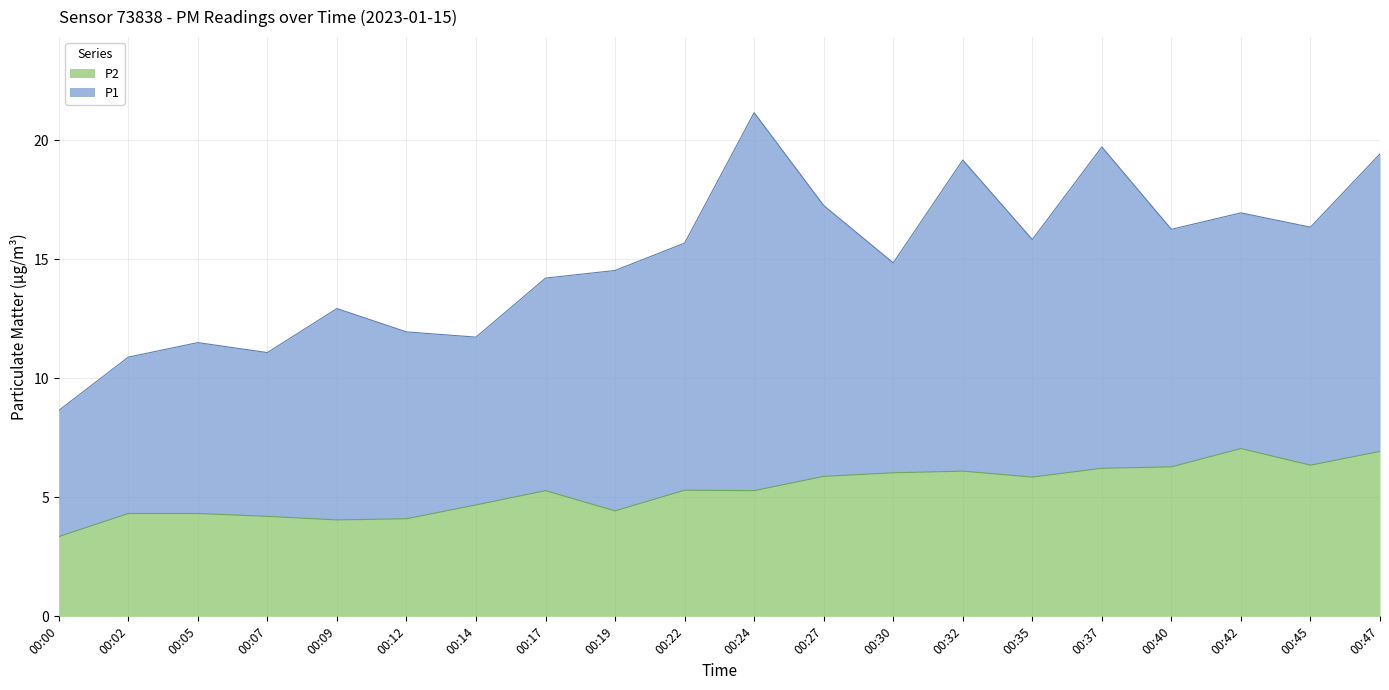

Which category has the lowest value in the P2 series?

00:00